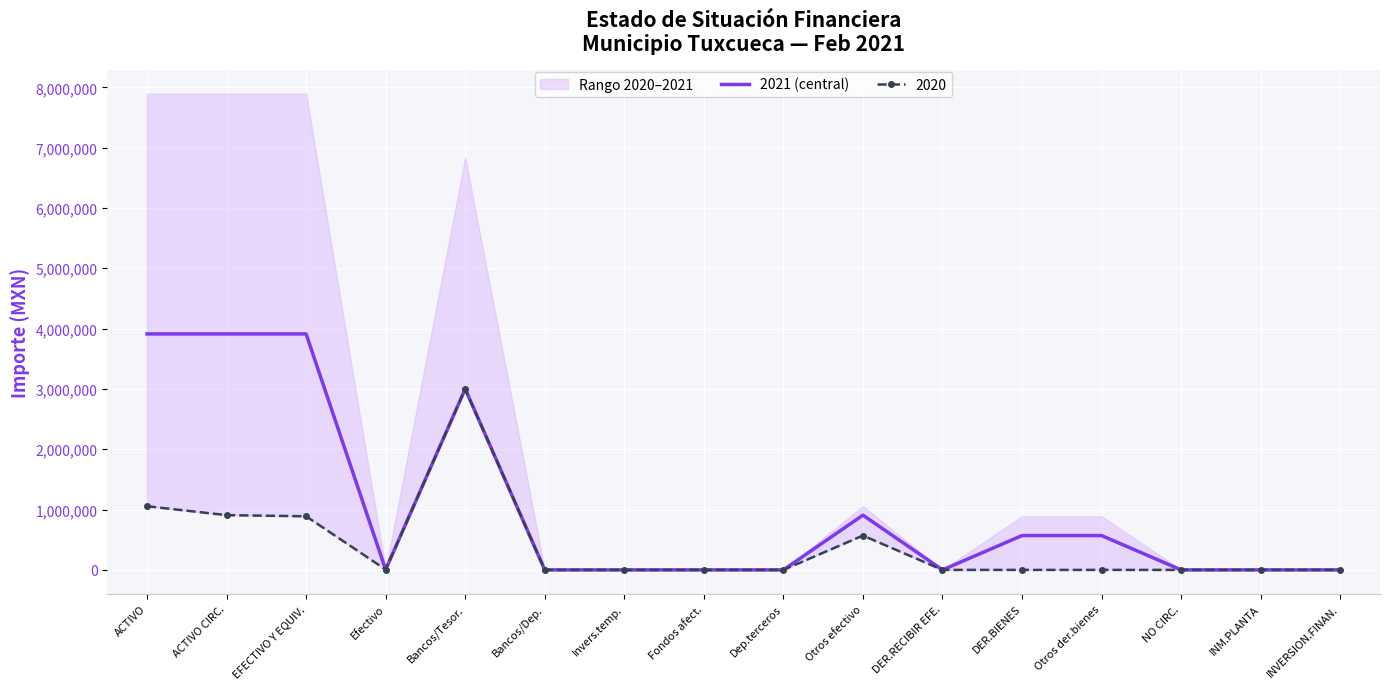

How many values are below 4733?

8